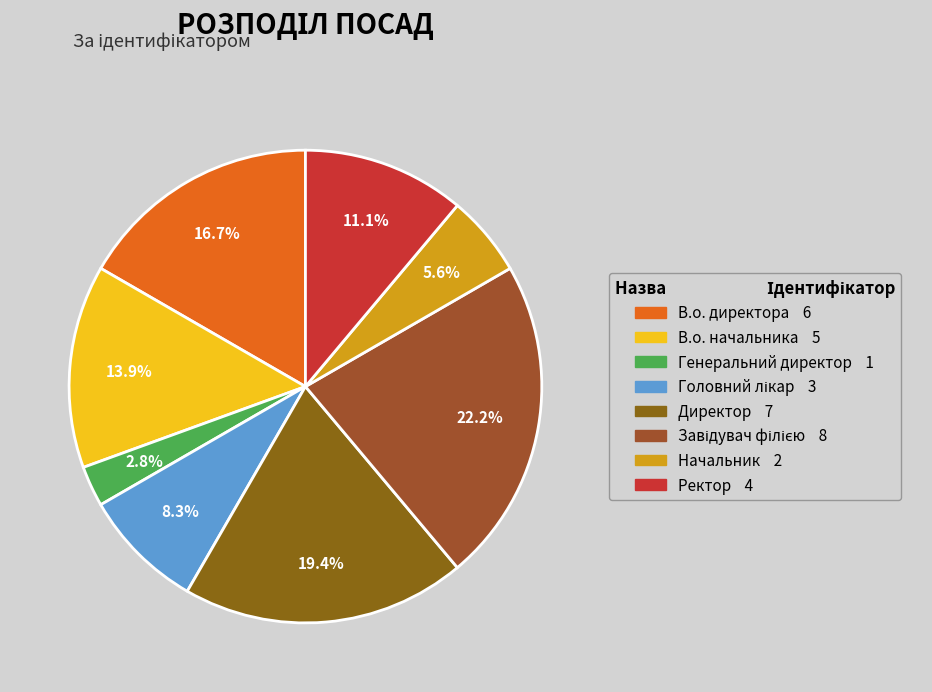

What percentage is the Директор slice, to the nearest percent?

19%